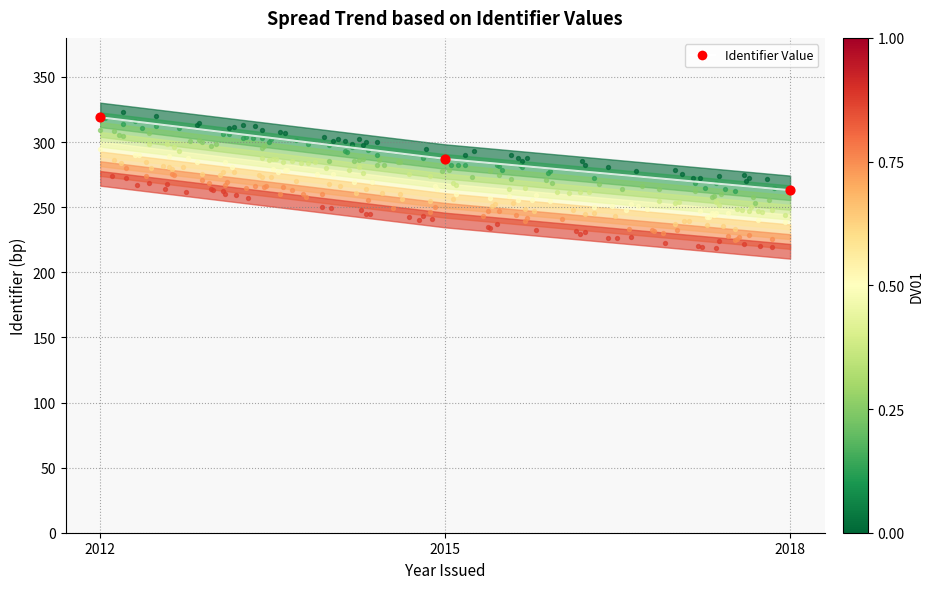

Between 2015 and 2012, which is larger?

2012